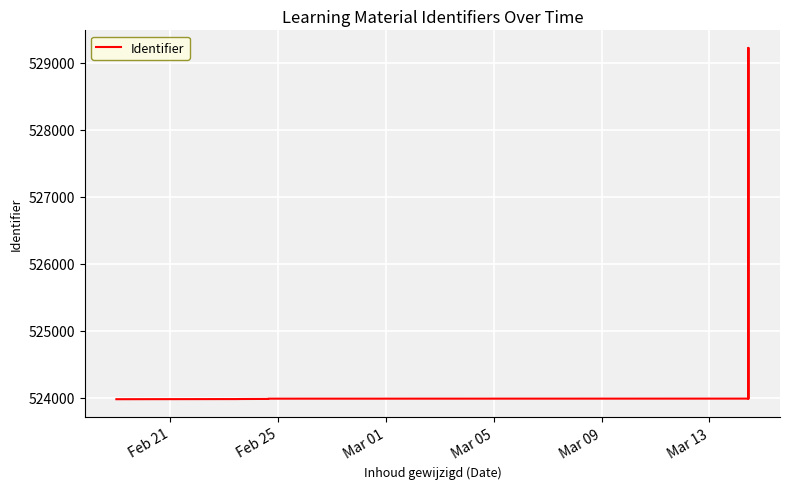

How many lines are shown in the chart?

1